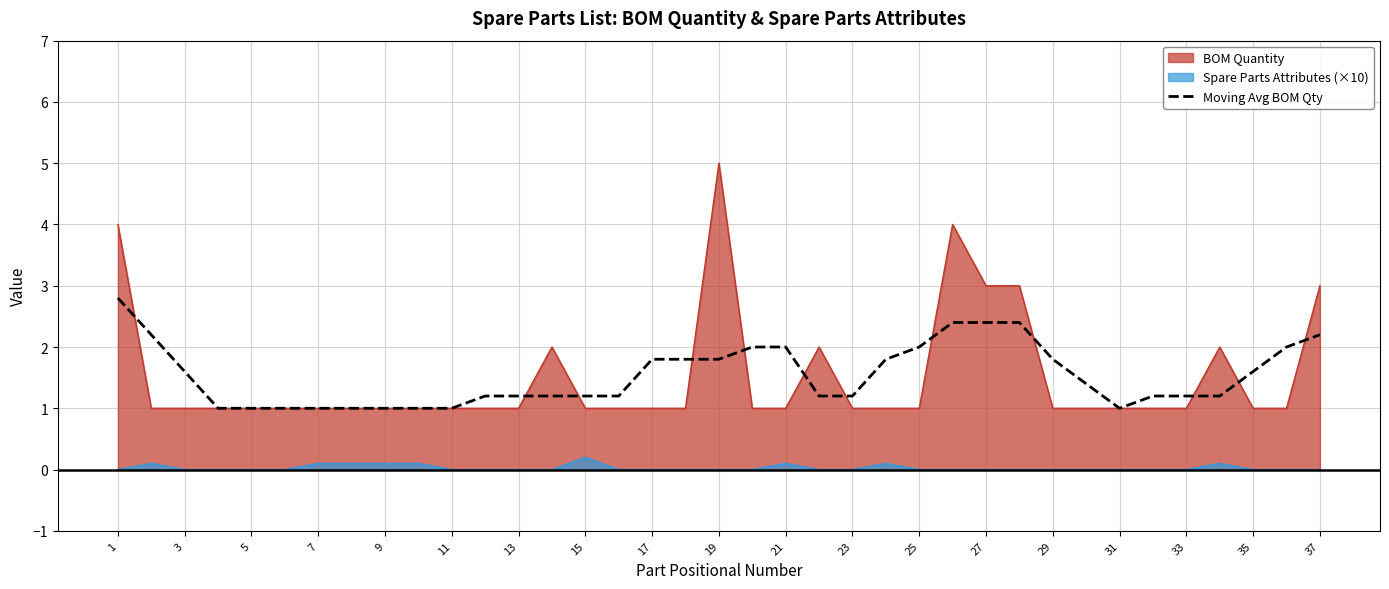

What is the minimum value shown in the chart?

0.0